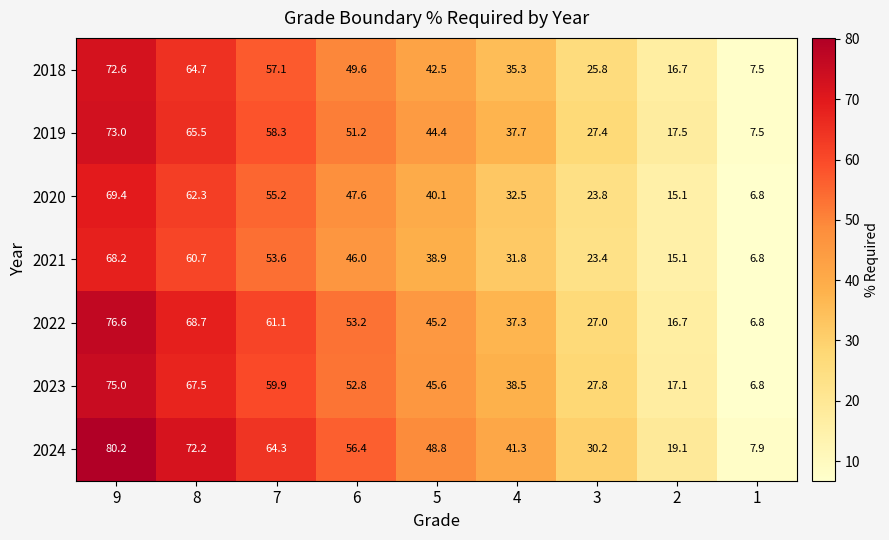

At how many categories does at least one series exceed 60?

3